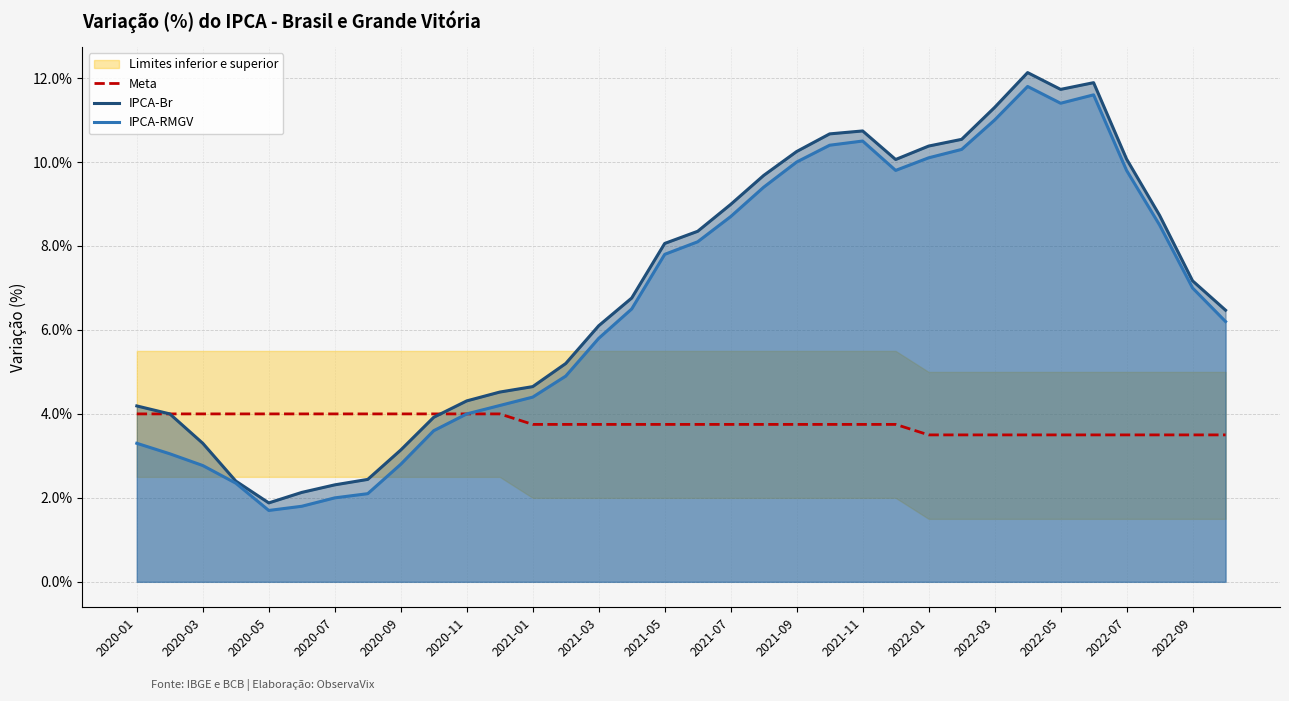

How many Meta values are between 3 and 4?

34